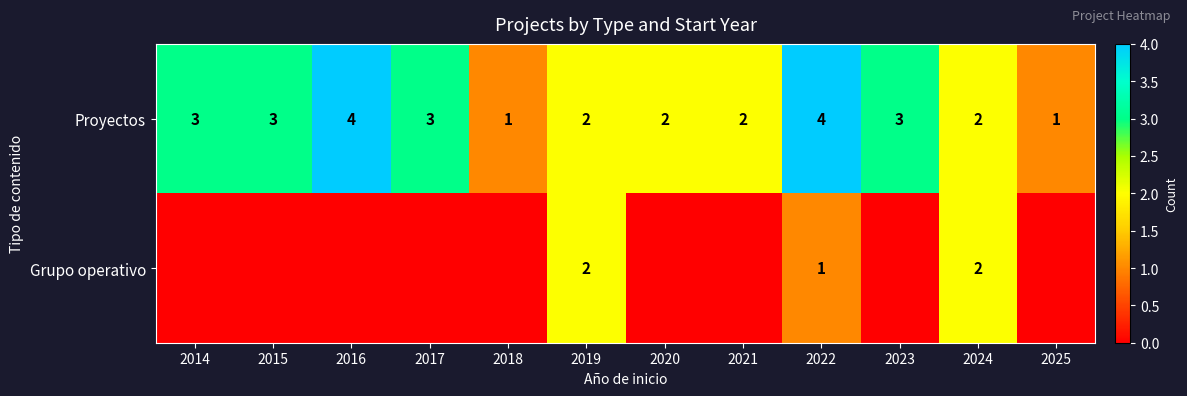

Count the Proyectos values in the range 2 to 3.

8